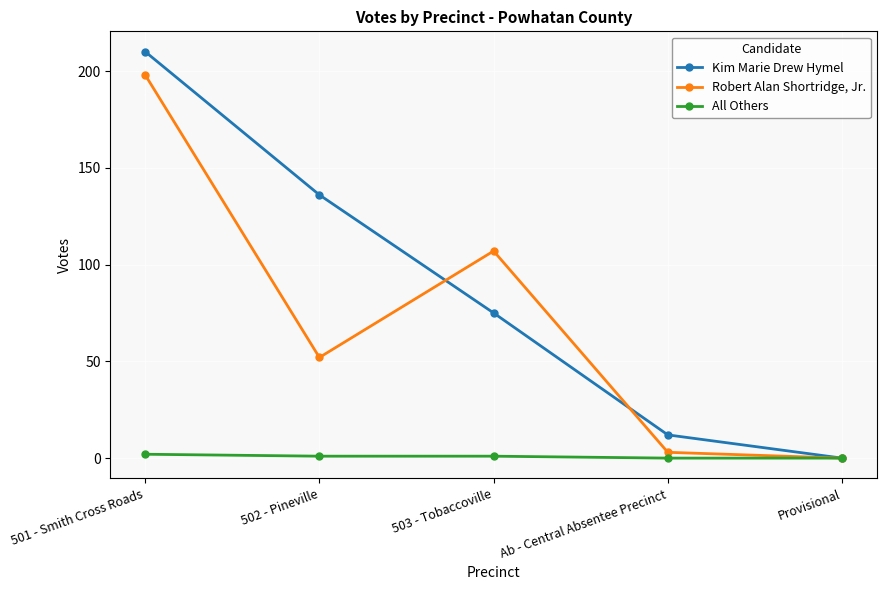

How many data points does each series have?

5